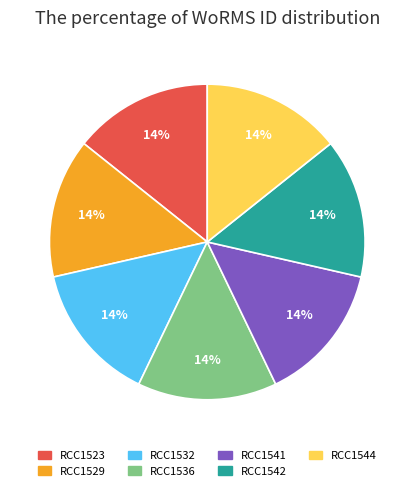

Does RCC1532 account for over 50% of the chart?

No